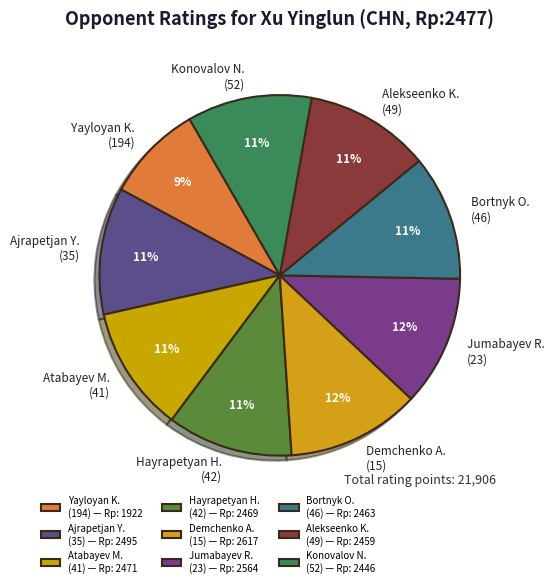

What is the smallest slice in the pie chart?

Yayloyan K. (194) — Rp: 1922